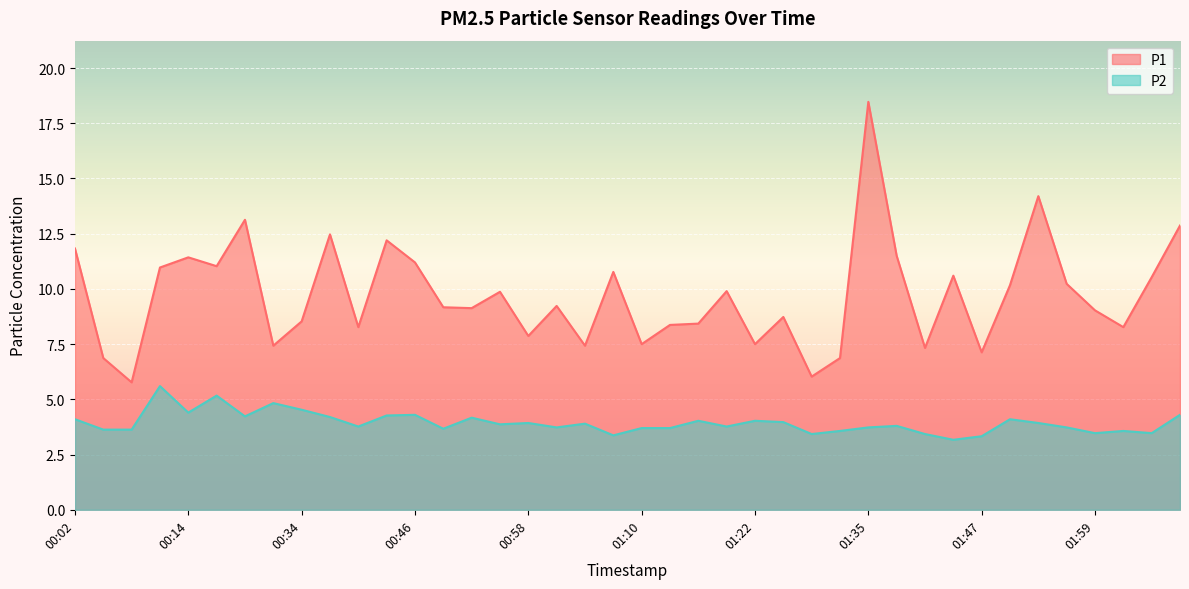

How many lines are shown in the chart?

2